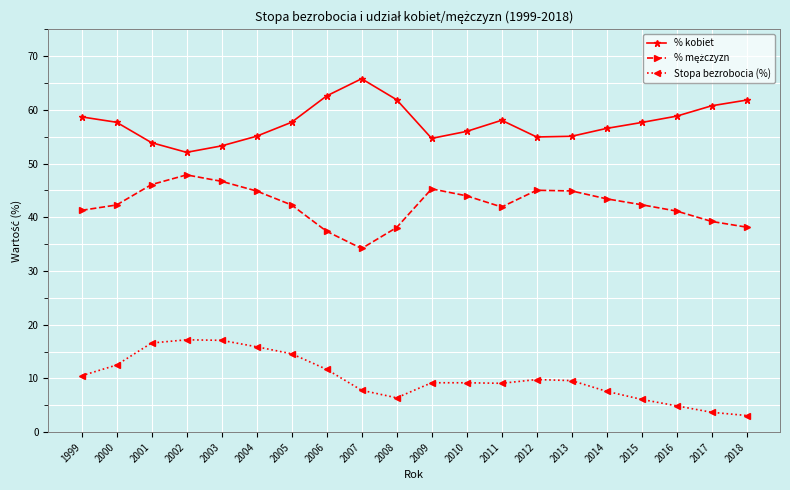

True or false: % kobiet and Stopa bezrobocia (%) intersect in this chart.

False